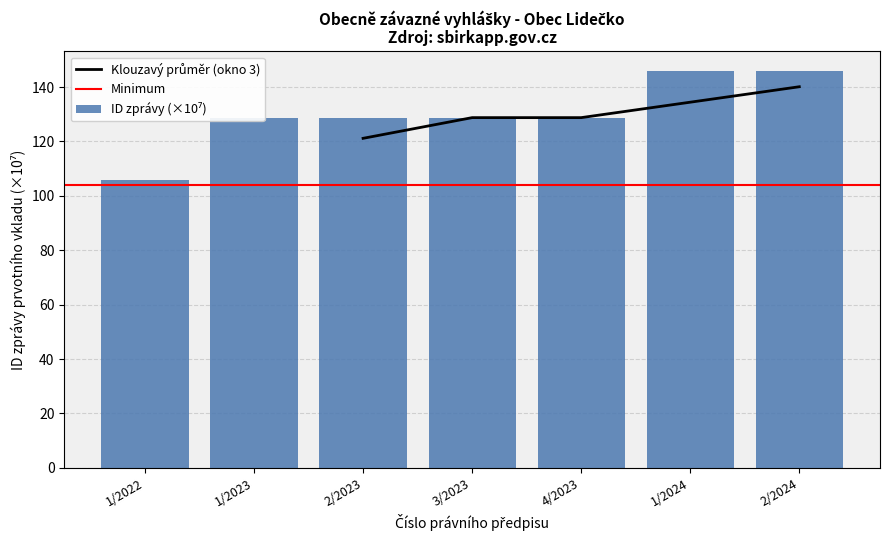

Are the bars horizontal?

No